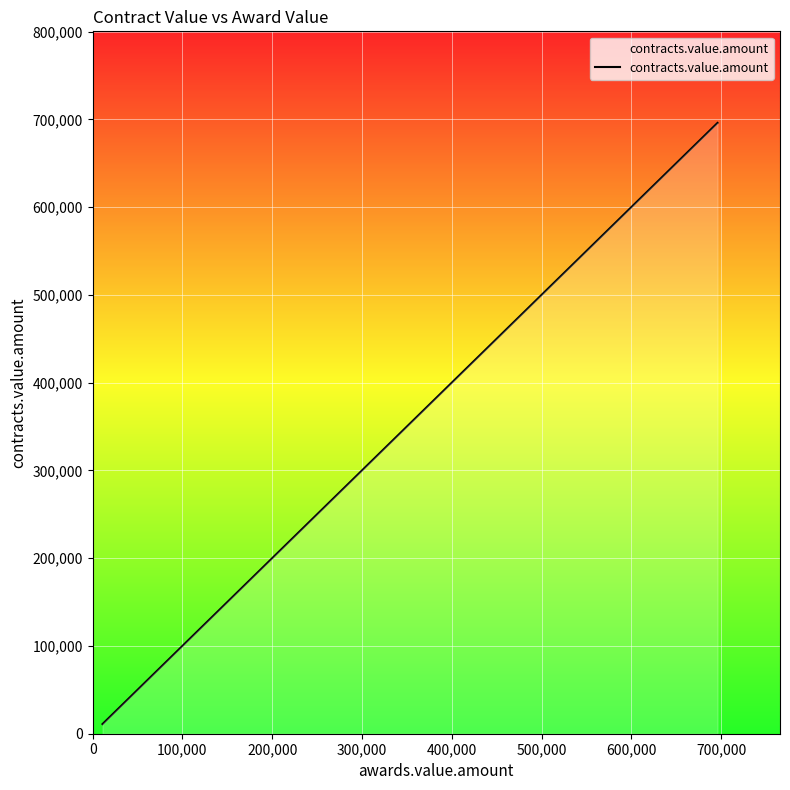

How many data points does each series have?

8